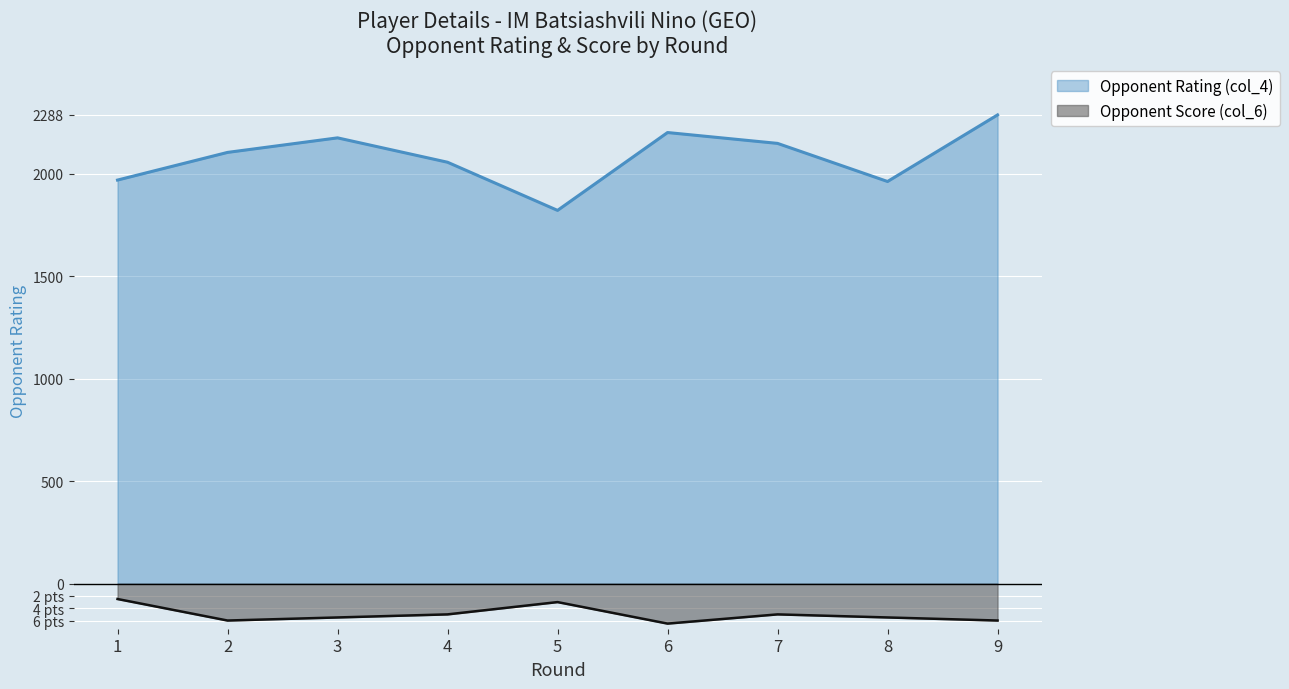

In Opponent Score (col_6), how many points are higher than both neighbors (excluding endpoints)?

2